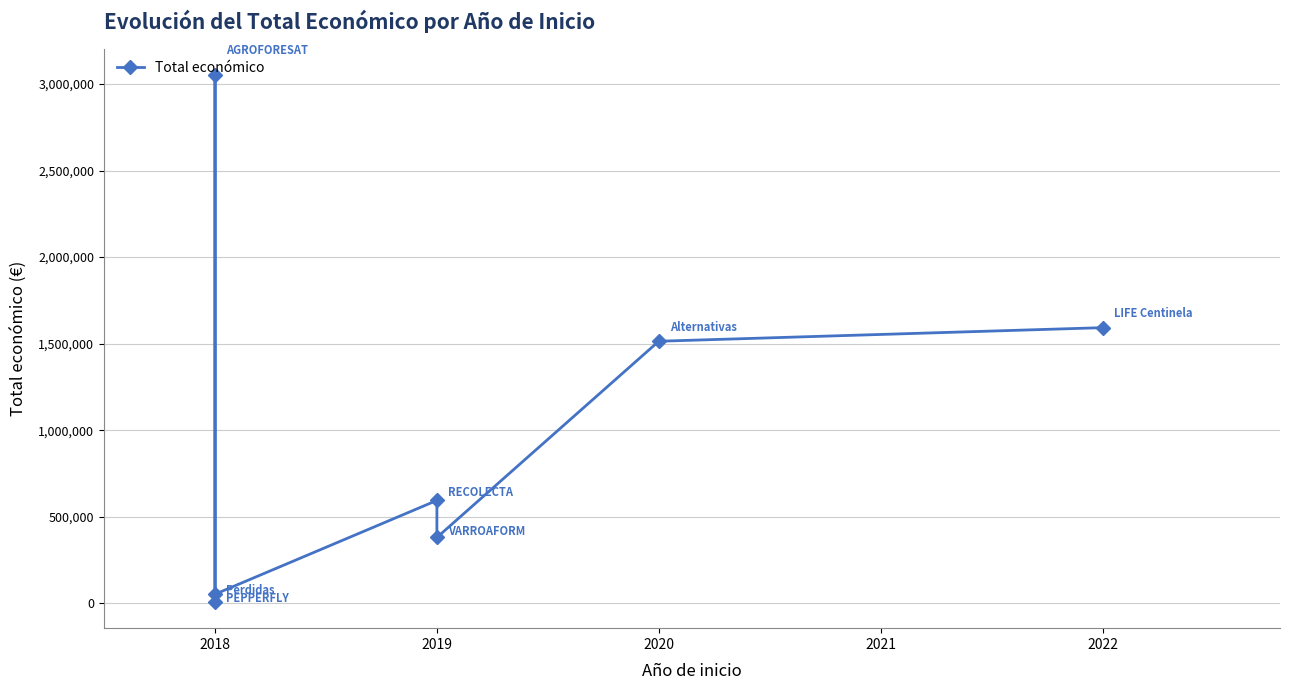

Reading left to right, extract all data points from this chart.

7960	3051573	52055	593991	379920	1513726	1592249